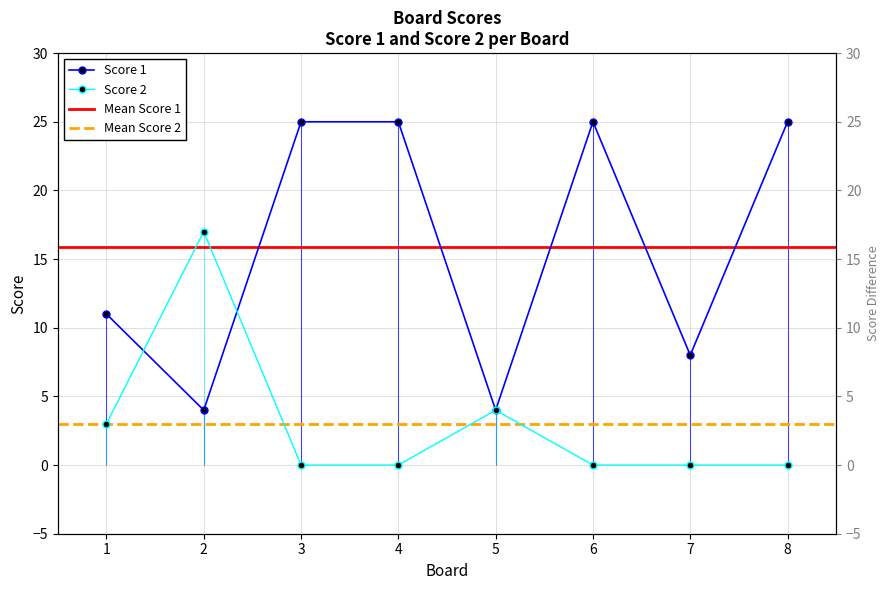

Reading left to right, what are all the values shown in this chart?

Score 1: 1=11	2=4	3=25	4=25	5=4	6=25	7=8	8=25
Score 2: 1=3	2=17	3=0	4=0	5=4	6=0	7=0	8=0